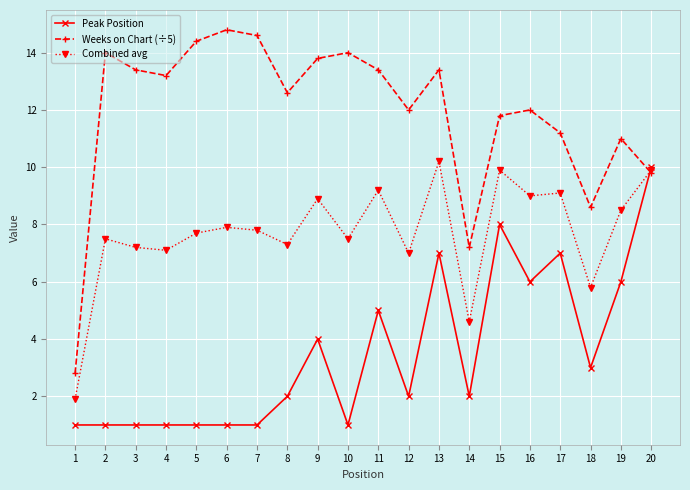

At which label is Peak Position closest to 5?

11